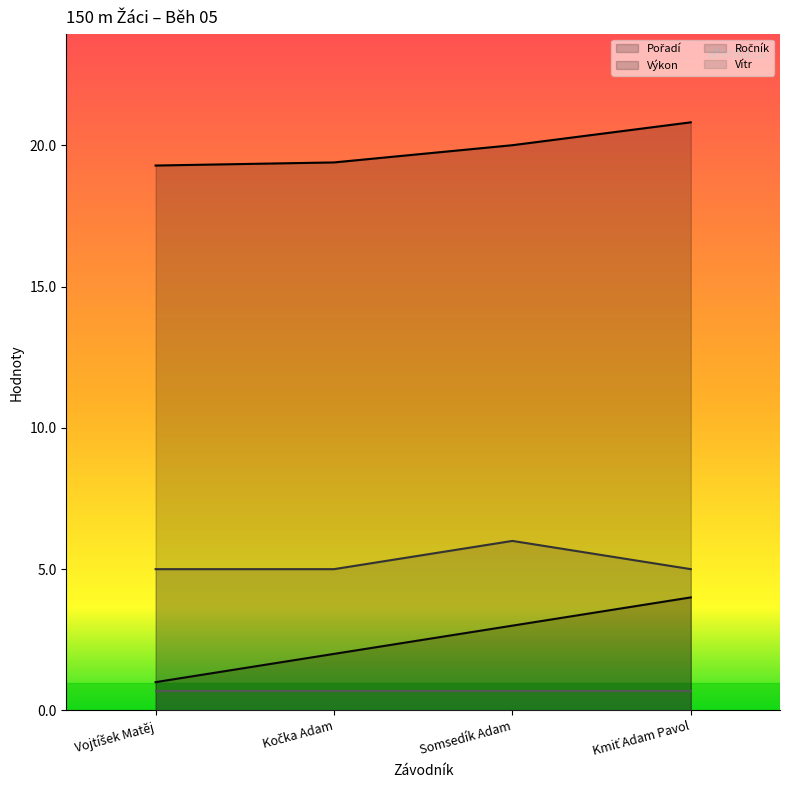

True or false: Ročník and Výkon cross at least once.

False